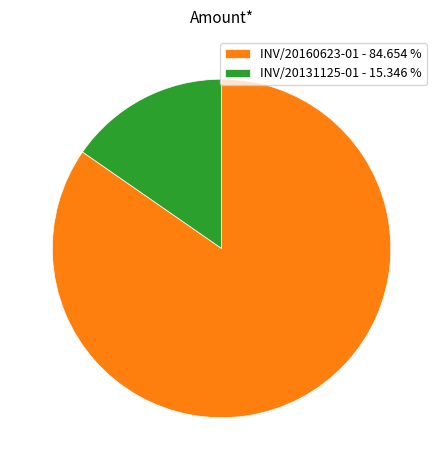

Rank the categories by value from lowest to highest.

INV/20131125-01, INV/20160623-01